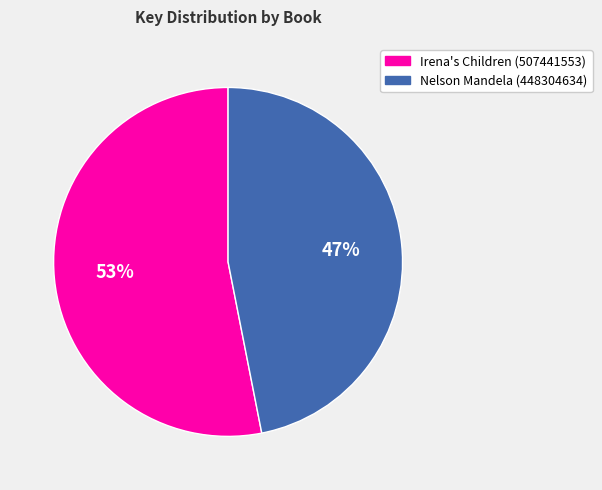

Which has a higher value, Nelson Mandela (448304634) or Irena's Children (507441553)?

Irena's Children (507441553)